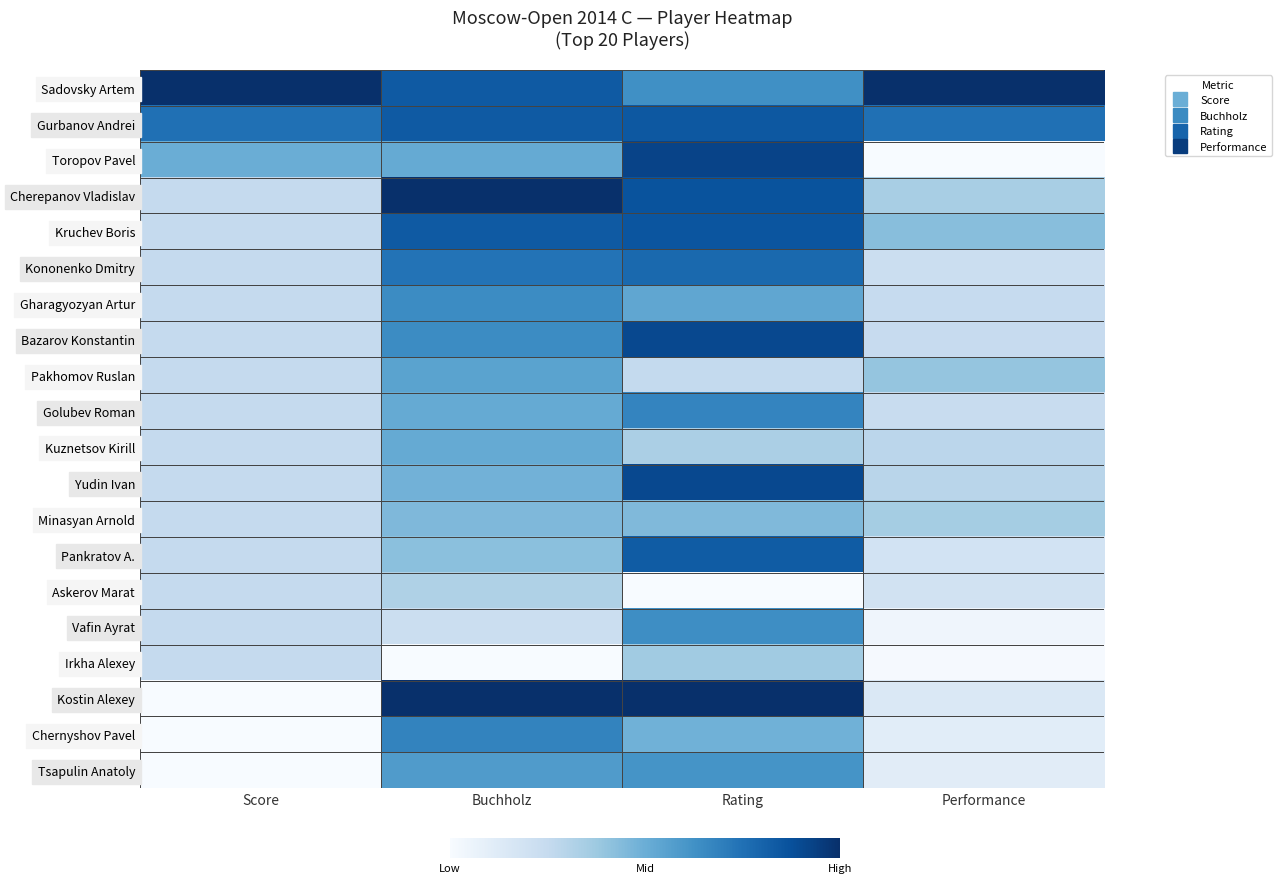

Count the number of data series in this chart.

20